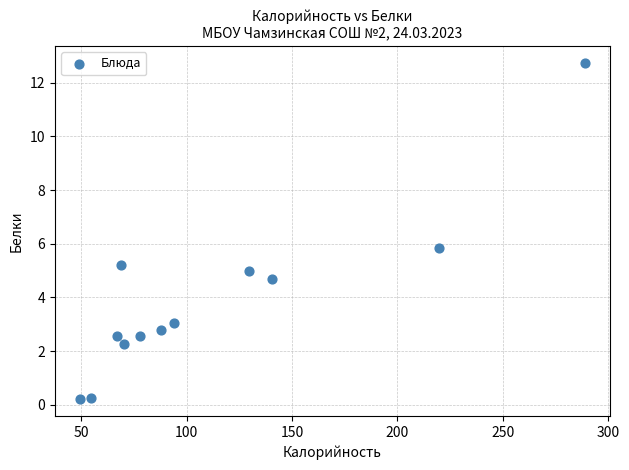

What Y value in the scatter plot is closest to 6?

5.8